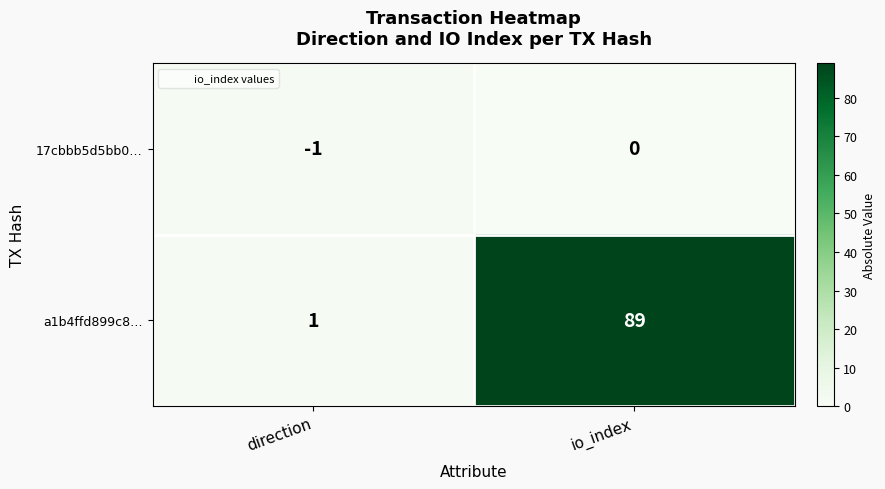

What is the difference between the a1b4ffd899c8… values at io_index and direction?

88